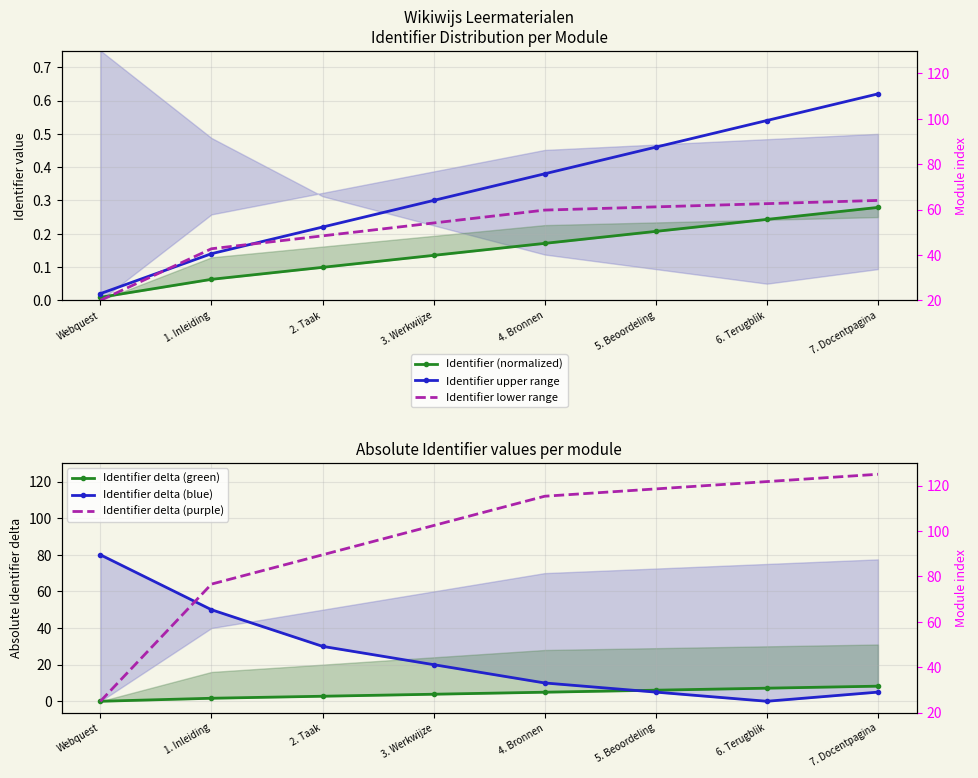

What value does the Identifier lower range series have at 5. Beoordeling?

0.3